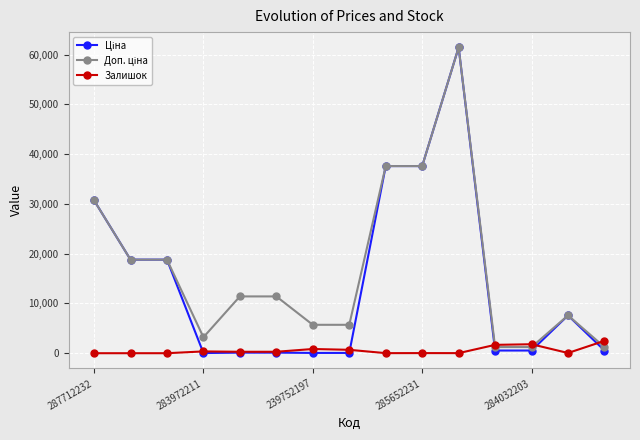

What is the maximum value shown in the chart?

61434.3